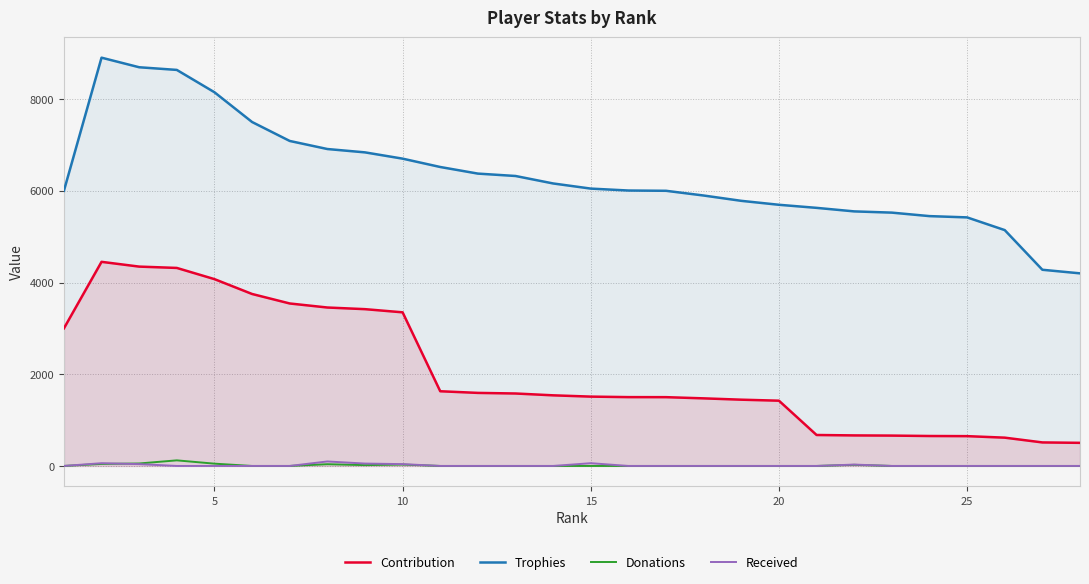

True or false: Received has more than 1 interior local peaks.

True